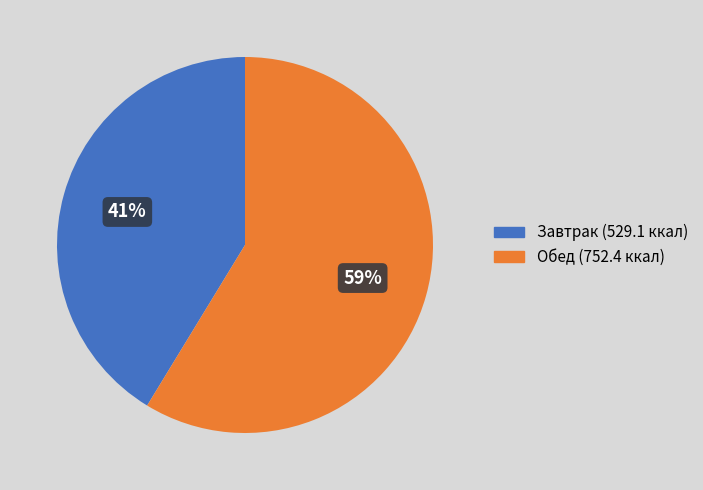

To the nearest percent, what is the average slice percentage?

50%